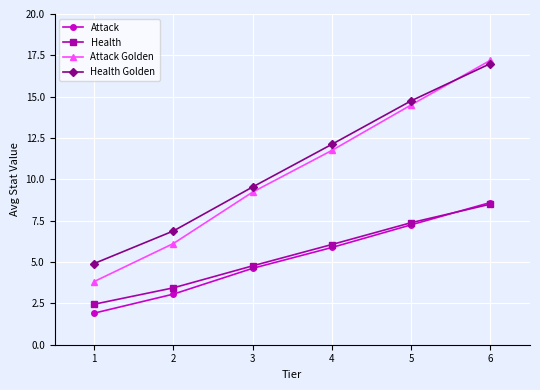

At which label is Attack Golden closest to 10?

3